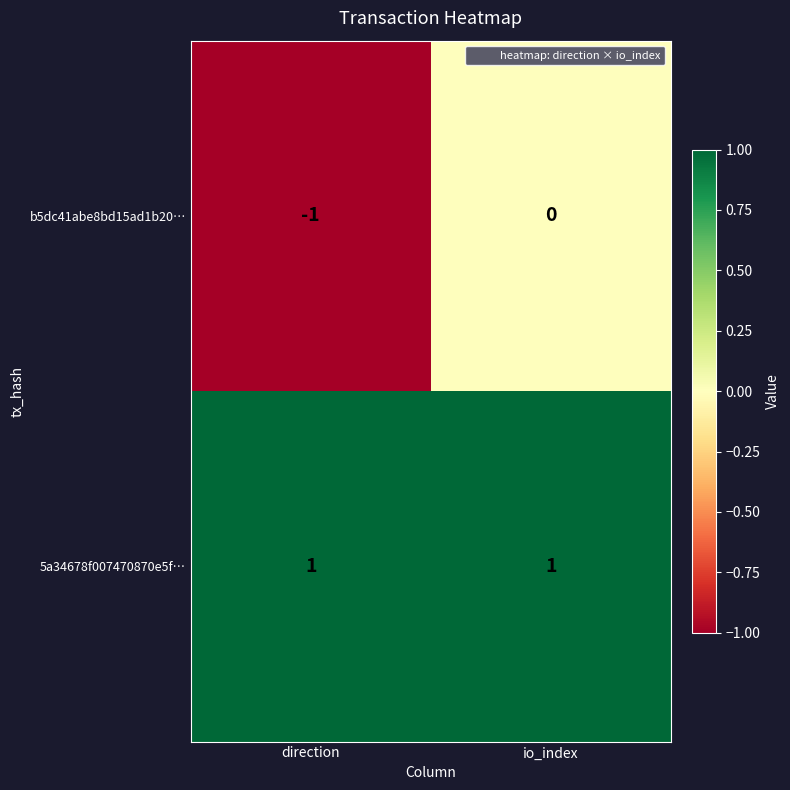

Which series has the widest spread of values?

b5dc41abe8bd15ad1b20…